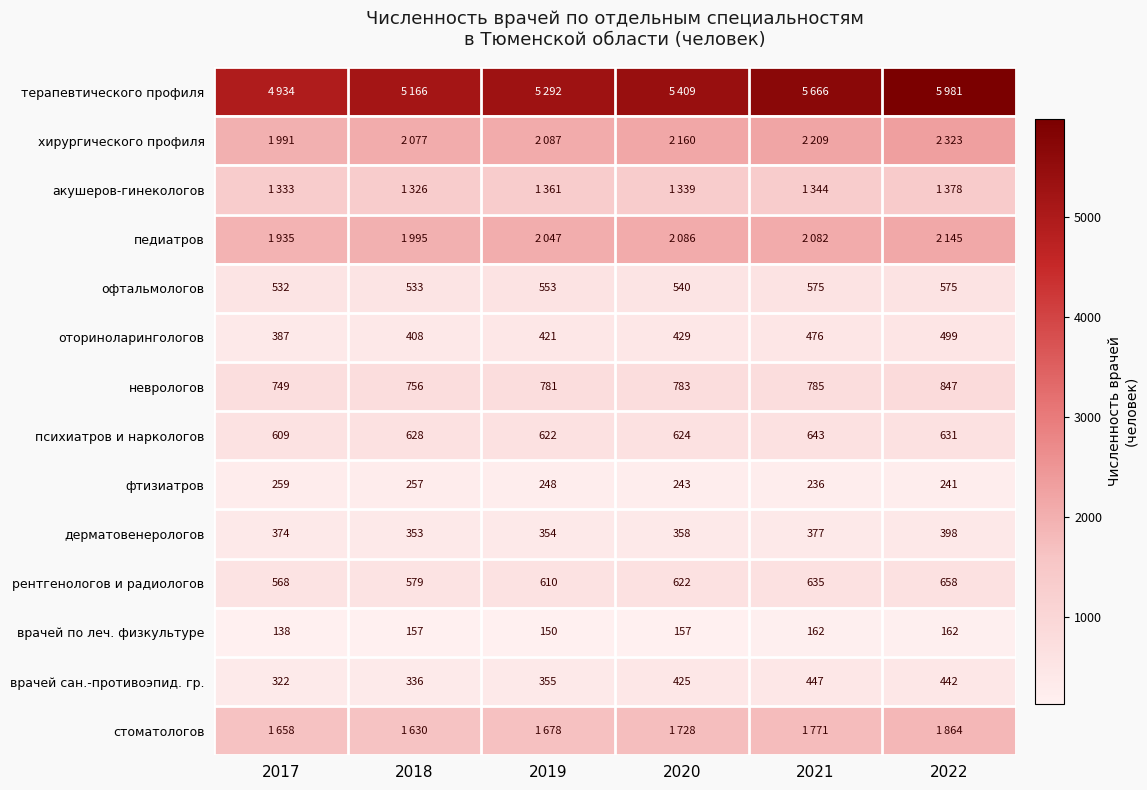

What is the difference between the офтальмологов values at 2019 and 2020?

13